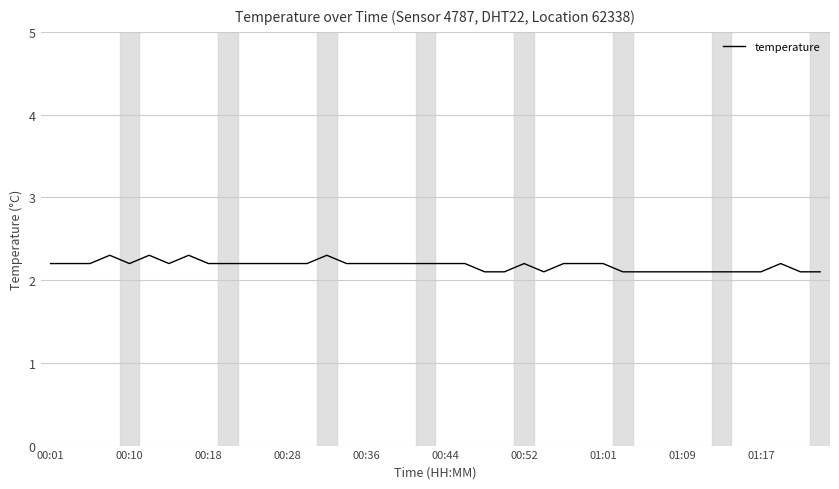

What is the smallest value displayed?

2.1